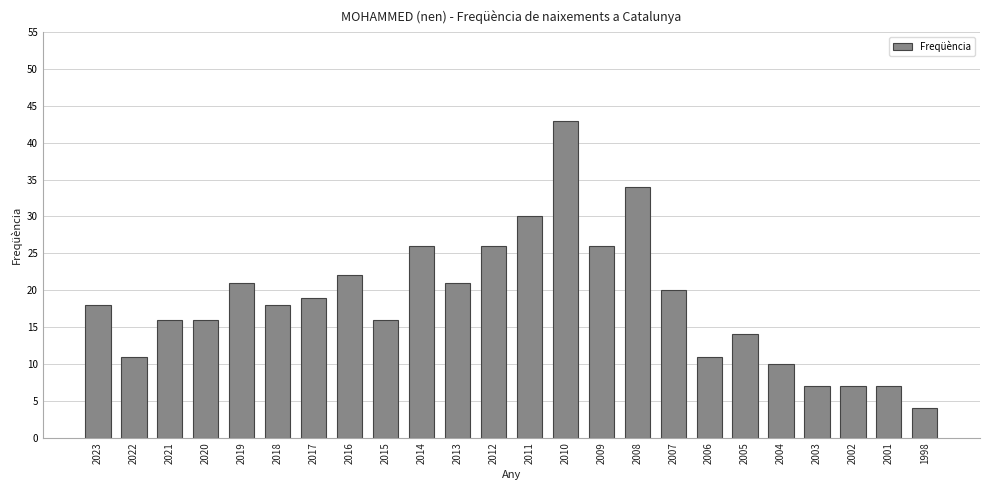

What is the smallest value displayed?

4